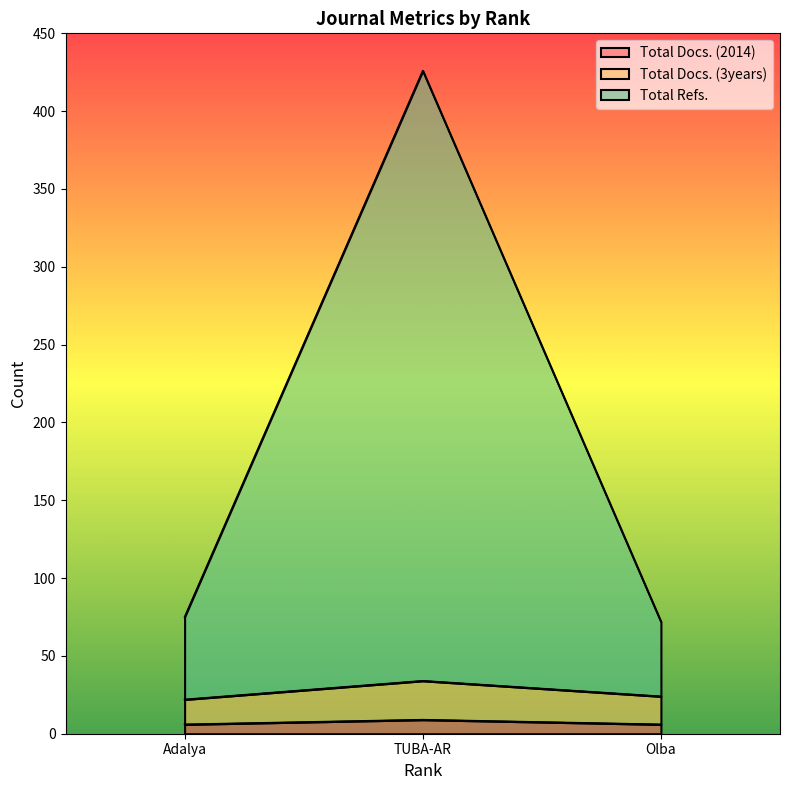

Does the chart display data point markers on the line(s)?

No